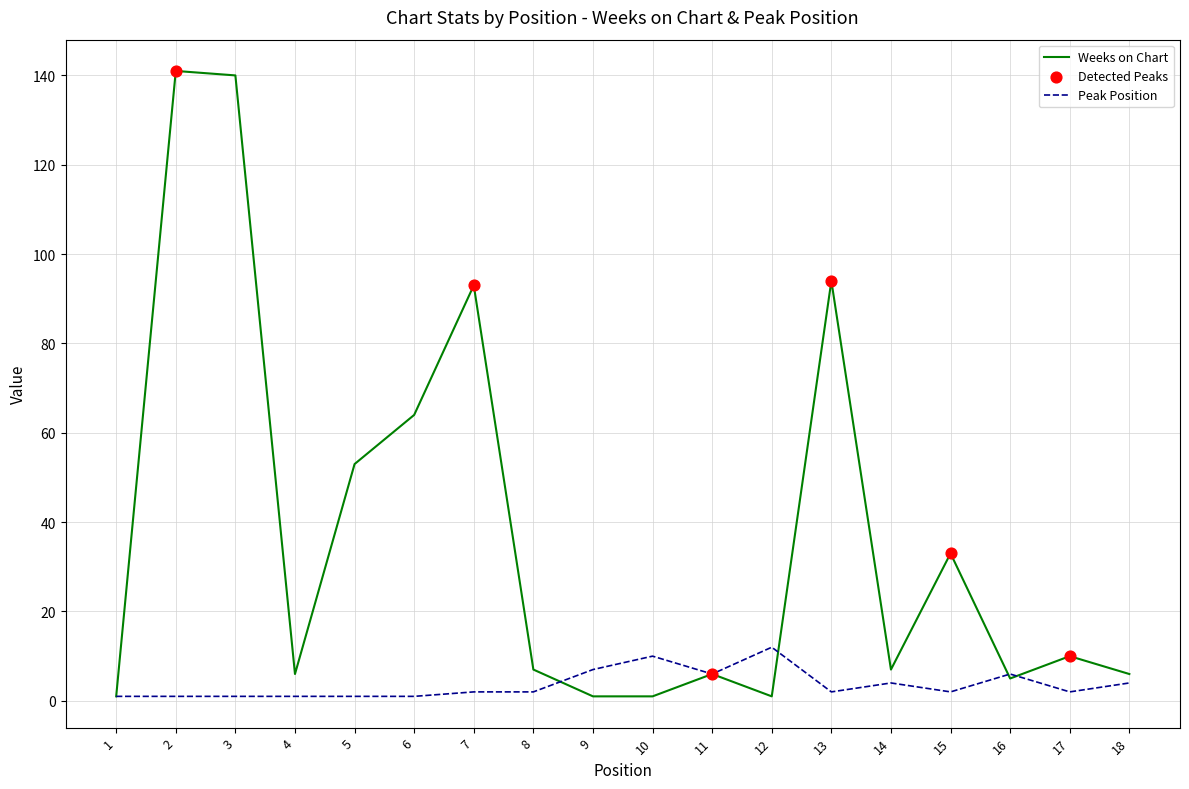

Which series has the widest spread of values?

Weeks on Chart